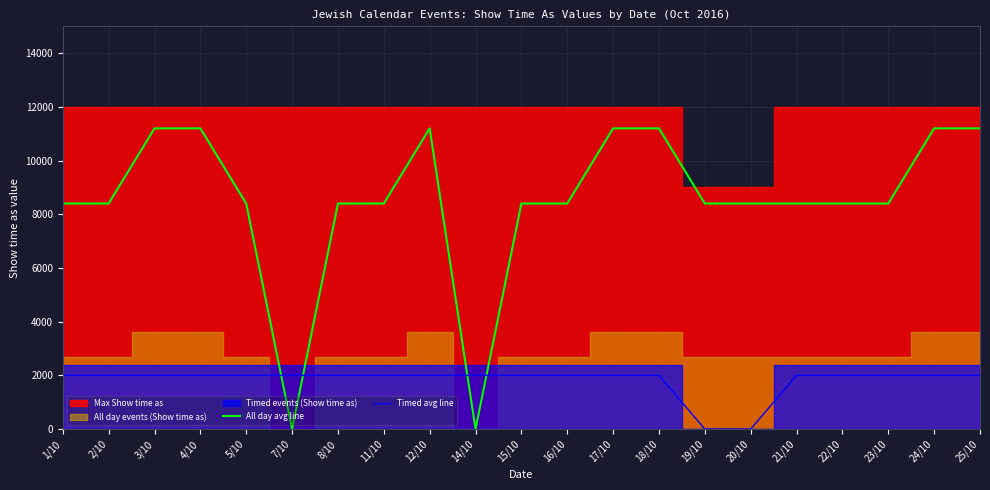

At which category is the sum across all series the highest?

3/10